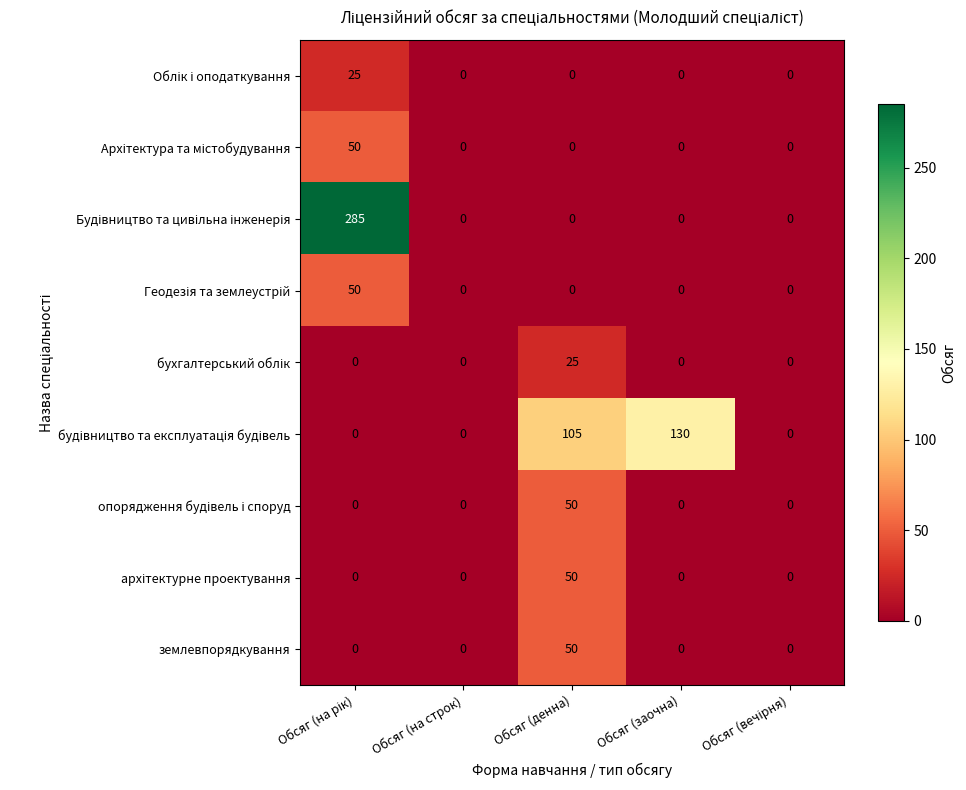

What is the difference between the highest and lowest values at Обсяг (заочна)?

130